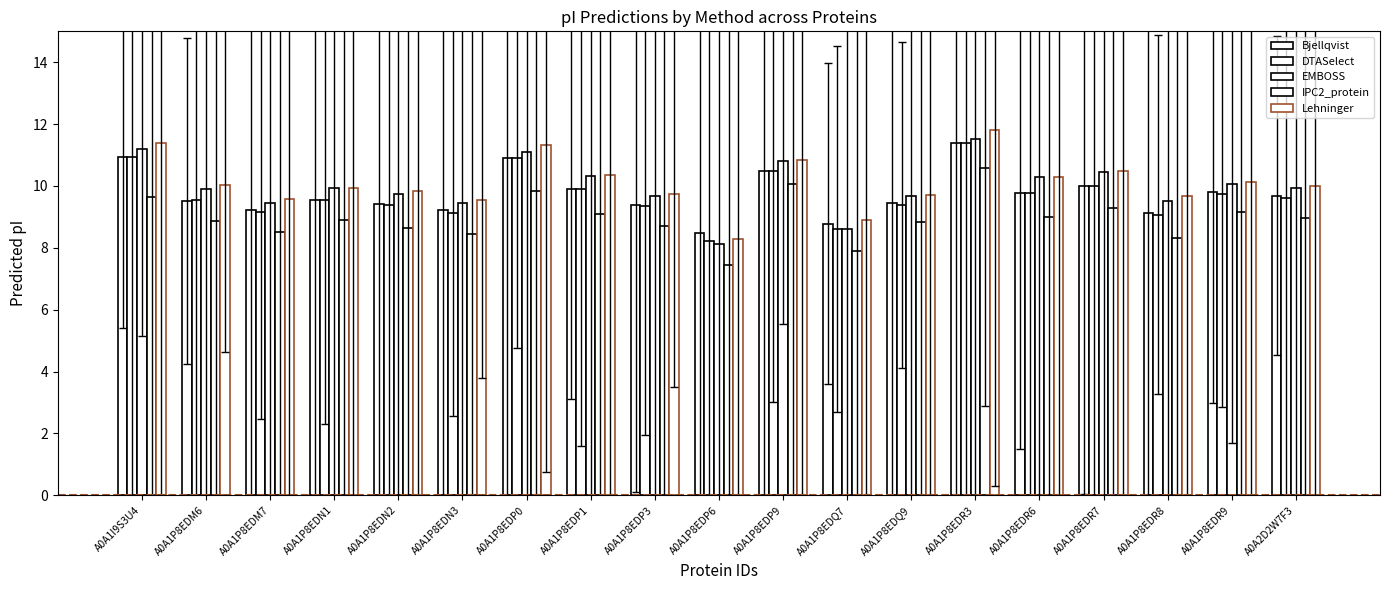

Rank the categories by Lehninger value from highest to lowest.

A0A1P8EDR3, A0A1I9S3U4, A0A1P8EDP0, A0A1P8EDP9, A0A1P8EDR7, A0A1P8EDP1, A0A1P8EDR6, A0A1P8EDR9, A0A1P8EDM6, A0A2D2W7F3, A0A1P8EDN1, A0A1P8EDN2, A0A1P8EDP3, A0A1P8EDQ9, A0A1P8EDR8, A0A1P8EDM7, A0A1P8EDN3, A0A1P8EDQ7, A0A1P8EDP6